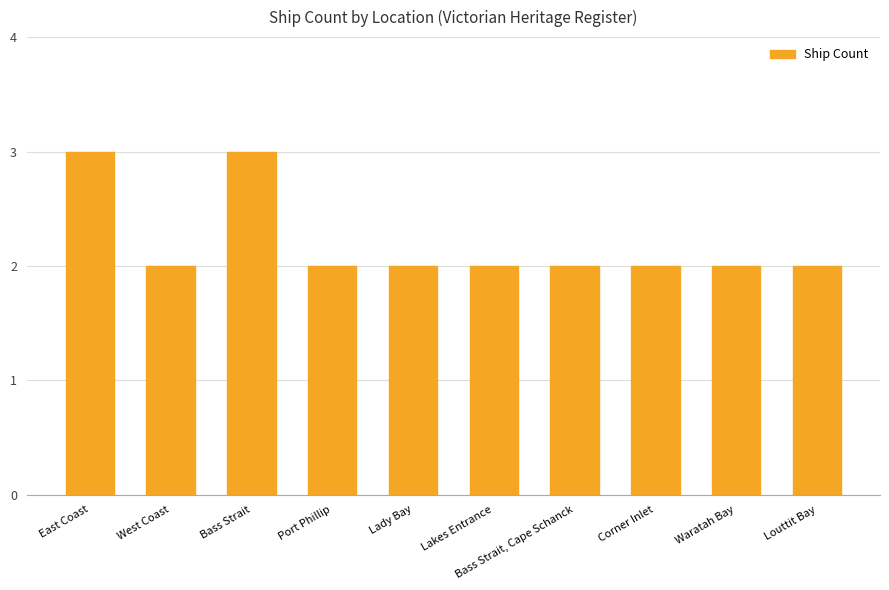

Approximately how many times larger is the value at West Coast compared to East Coast?

0.7